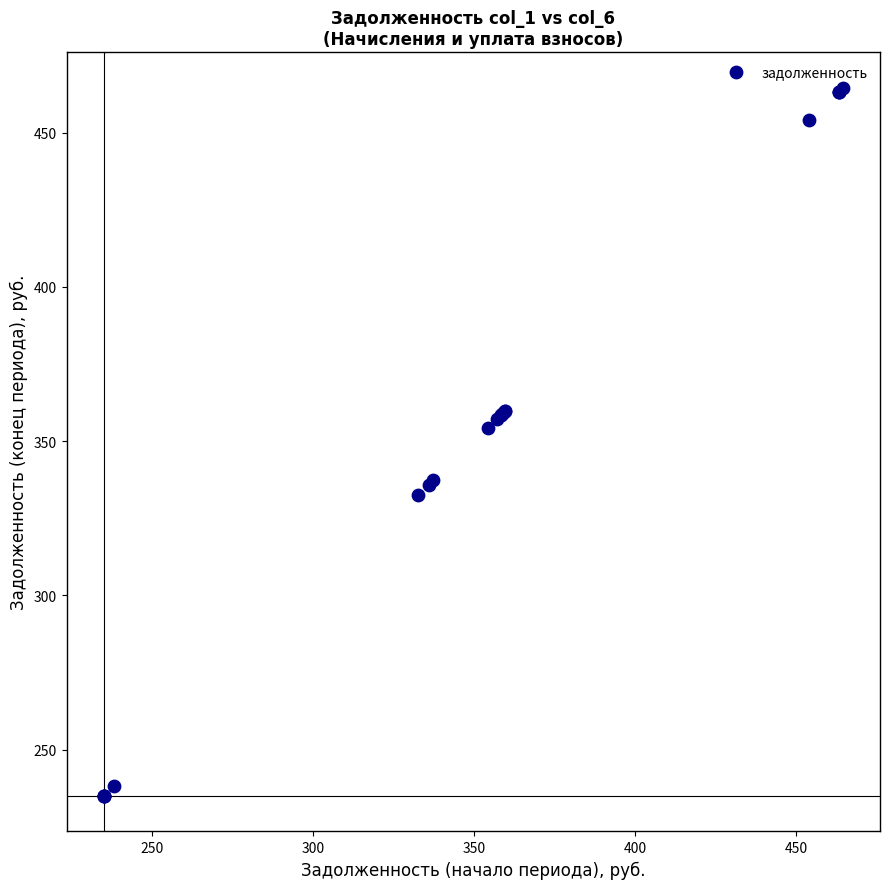

What Y value in the scatter plot is closest to 349?

354.4